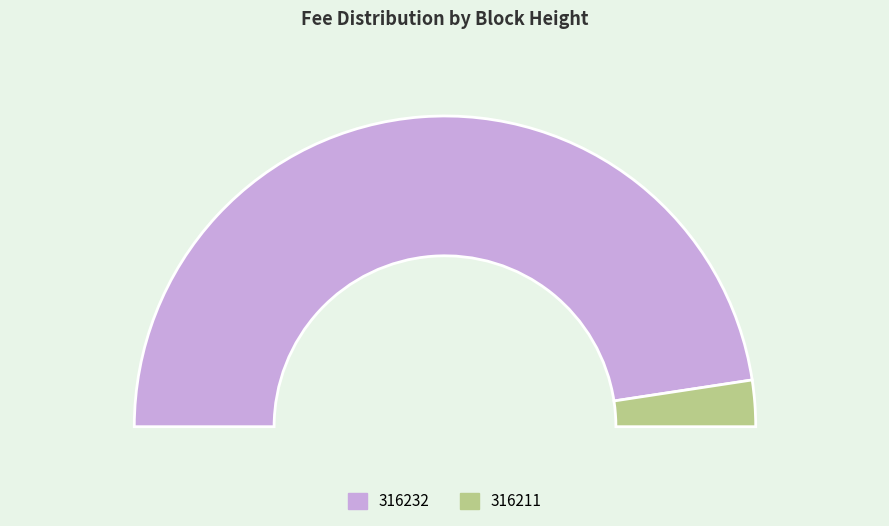

To the nearest percent, what is the difference between the 316232 and 316211 slice percentages?

90%